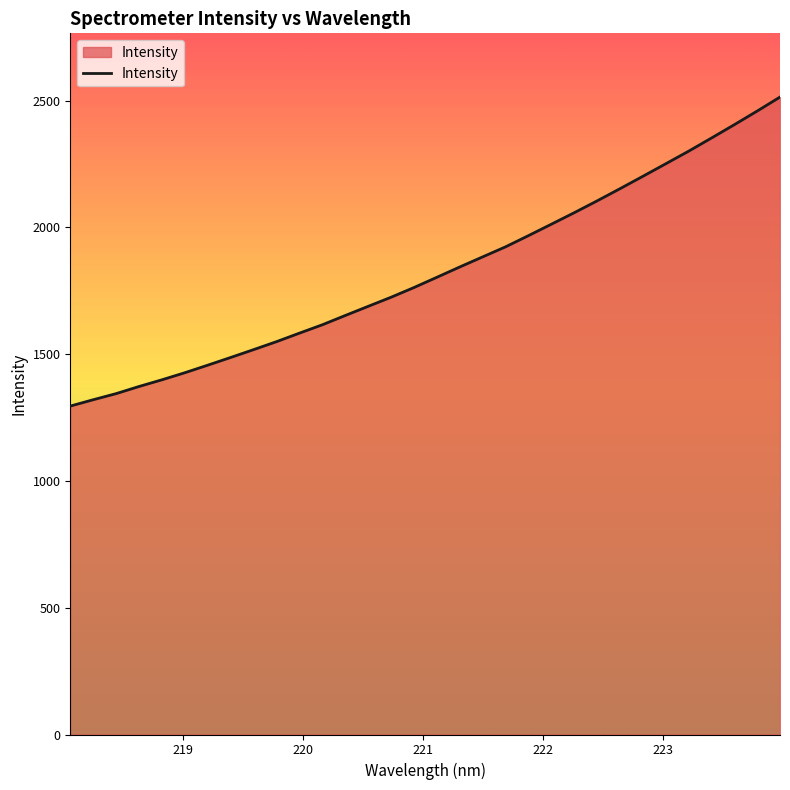

What is the maximum value shown in the chart?

2513.7